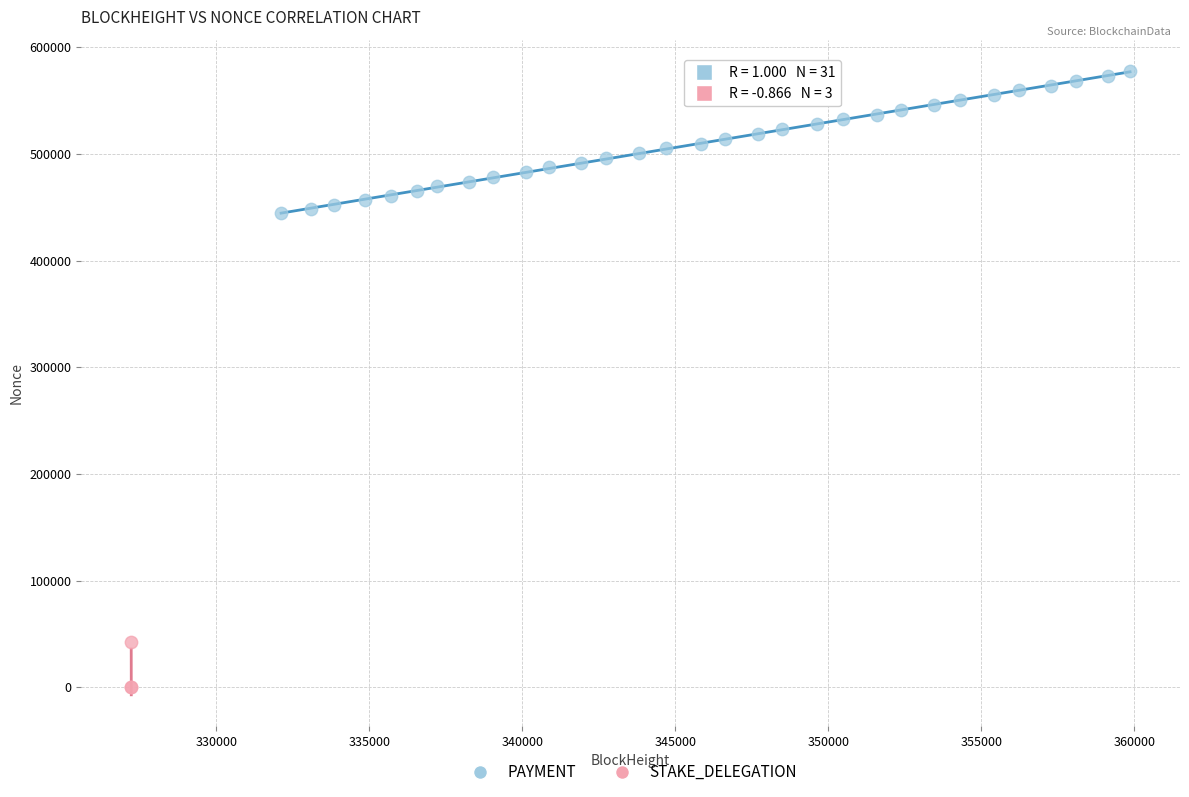

Which series has the largest Y range (max minus min)?

PAYMENT